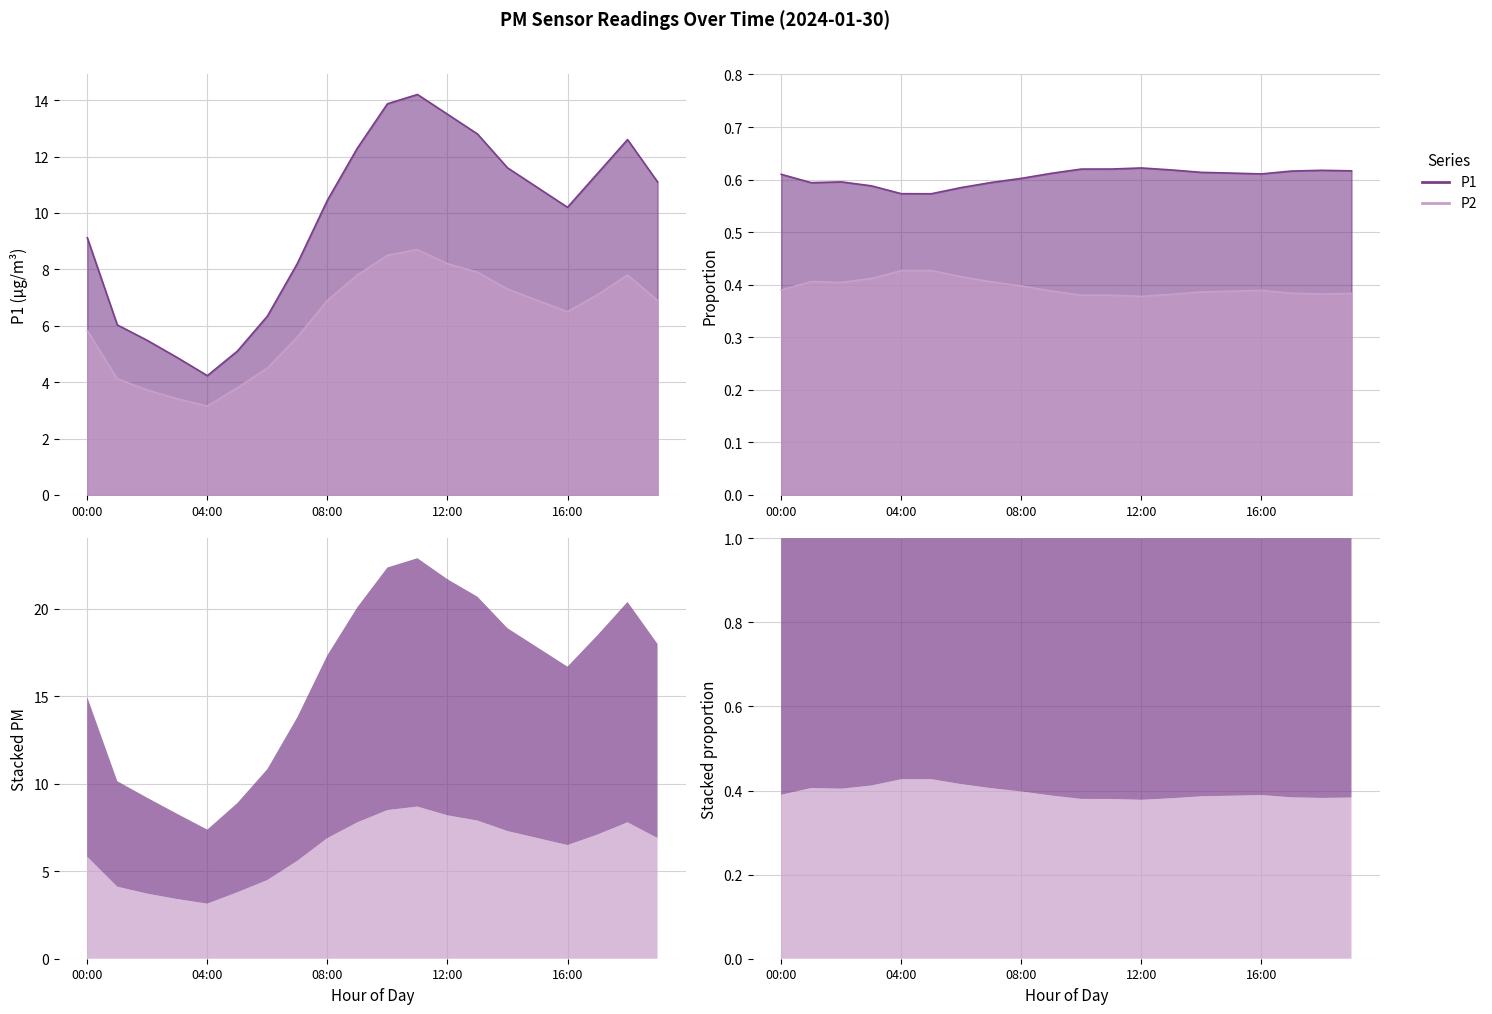

What is the total value across all series at 16:00?

16.7